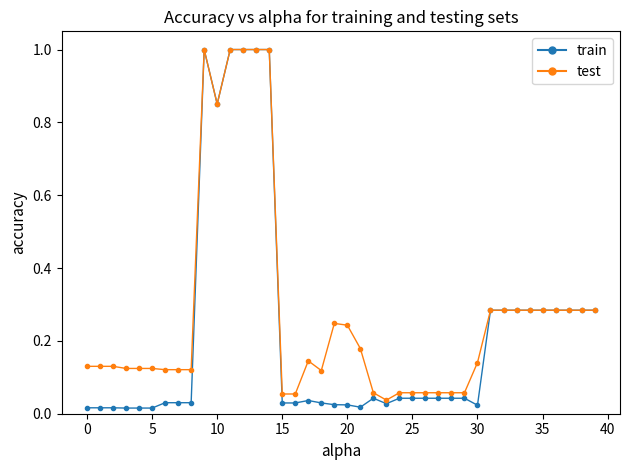

What is the maximum value shown in the chart?

1.0